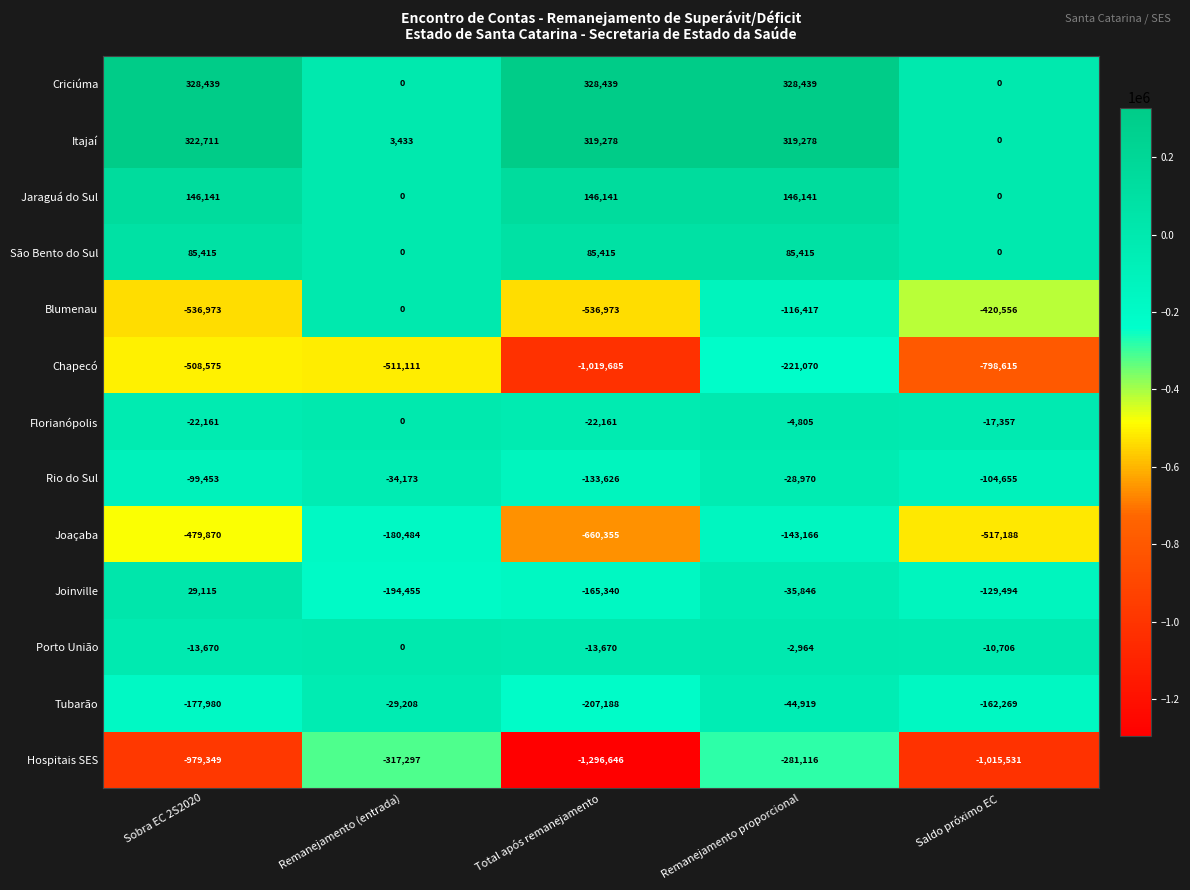

Which series has the largest range (max minus min)?

Hospitais SES